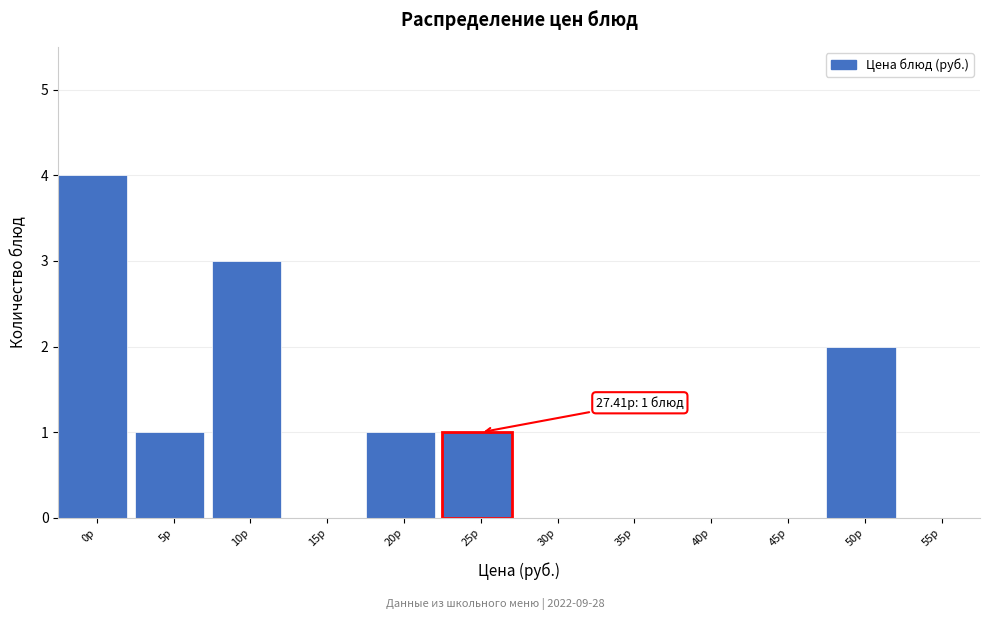

Reading left to right, transcribe all the data shown in this chart.

0р=4	5р=1	10р=3	15р=0	20р=1	25р=1	30р=0	35р=0	40р=0	45р=0	50р=2	55р=0